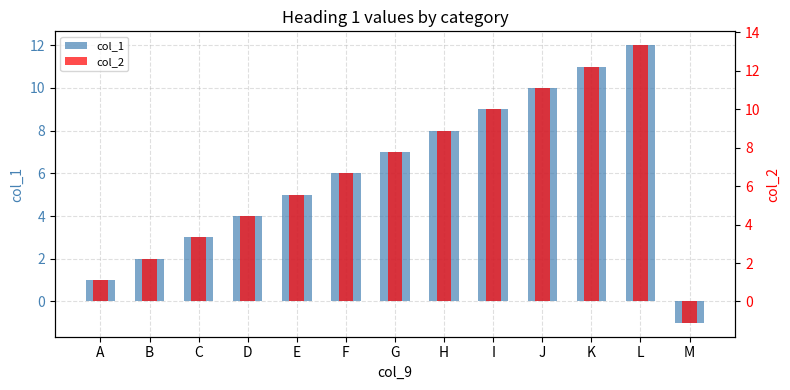

What is the sum of all col_2 values?

85.5